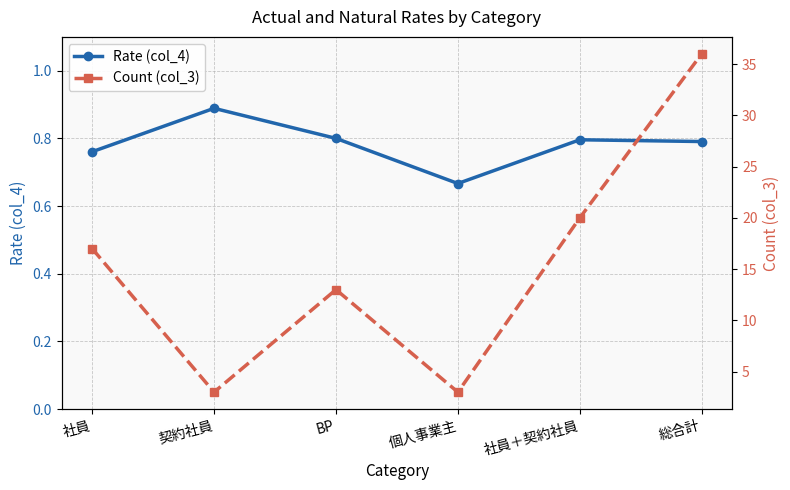

What is the value of the Rate (col_4) point at the 5th from the left?

0.8